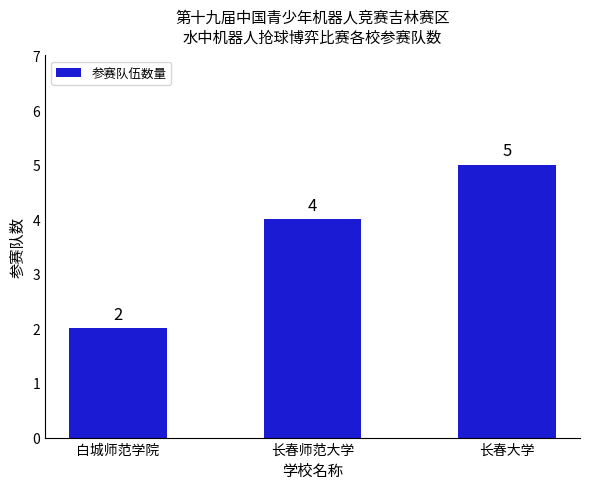

Count the values in the range 2 to 5.

3